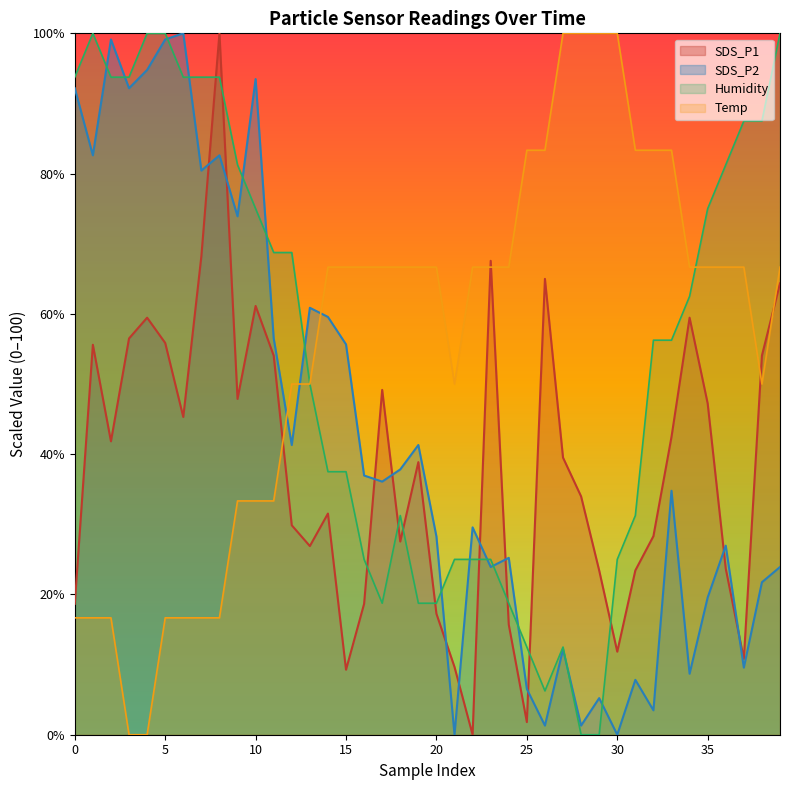

True or false: SDS_P1 and SDS_P2 intersect in this chart.

True